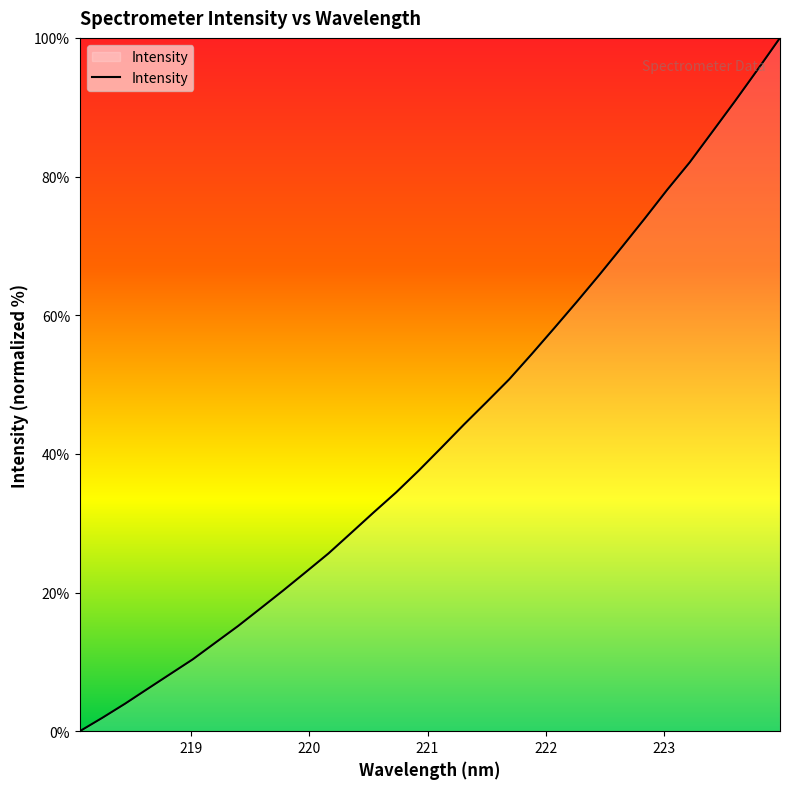

What is the maximum value shown in the chart?

100.0